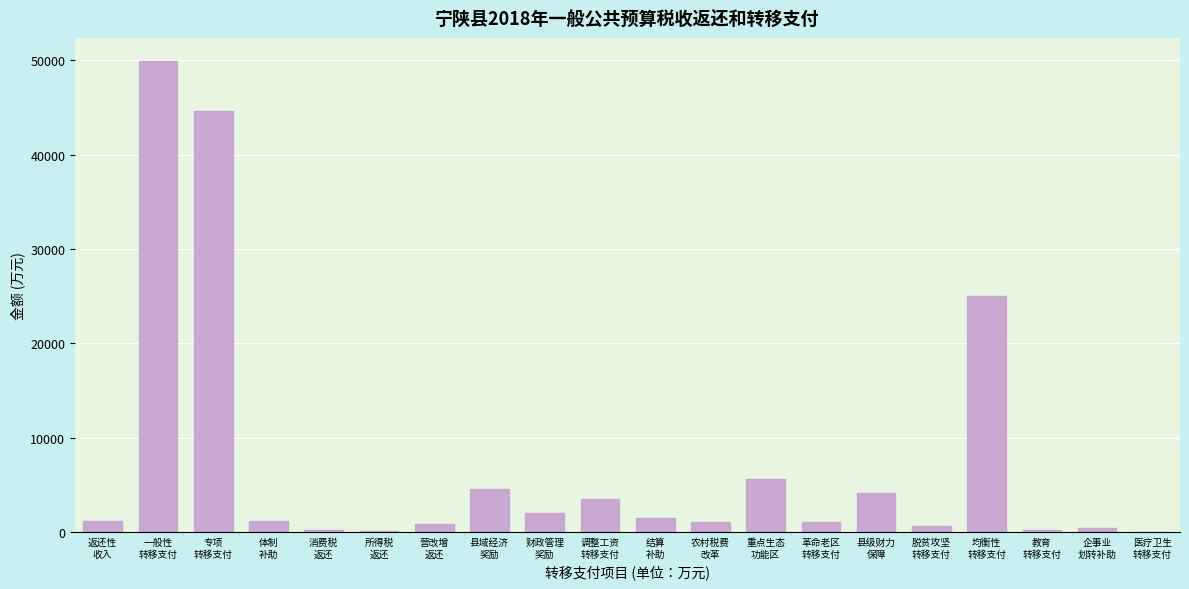

What is the sum of all values?

147915